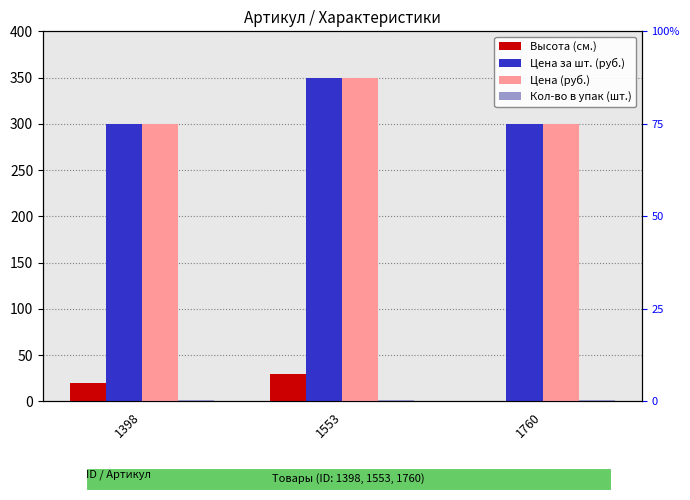

Where is Цена за шт. (руб.) nearest to the value 325?

1398